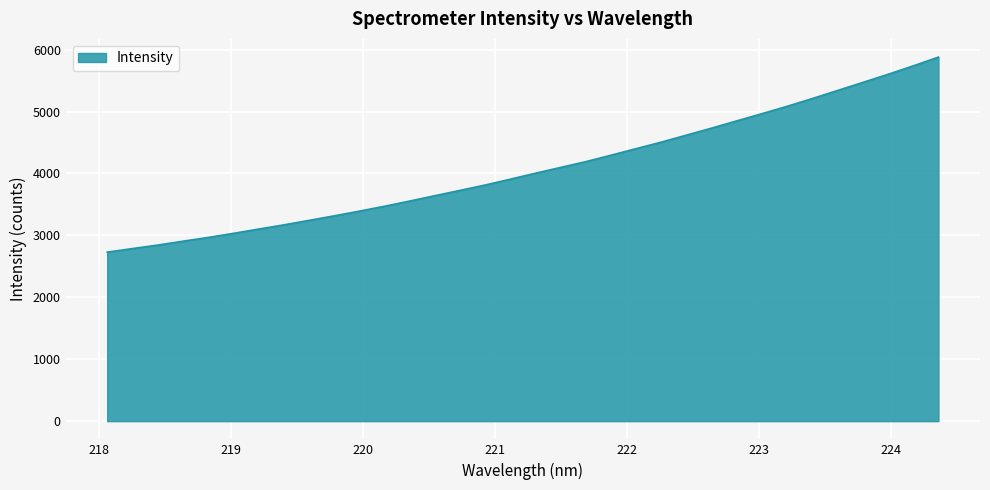

What is the minimum value shown in the chart?

2729.6